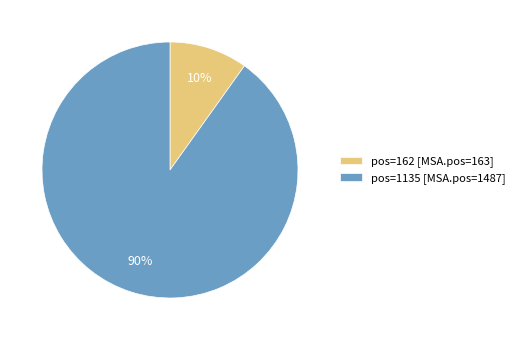

Count the number of slices in the pie.

2